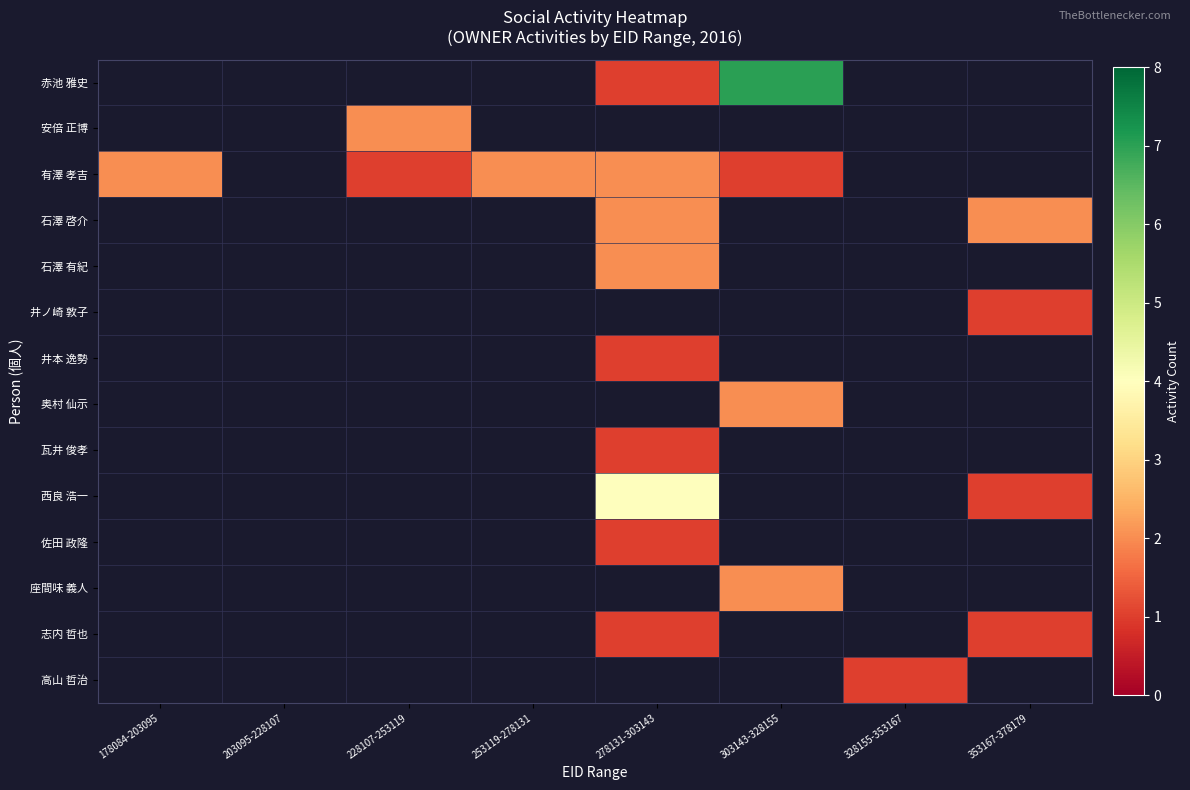

What is the spread (max minus min) of values at 303143-328155?

6.0